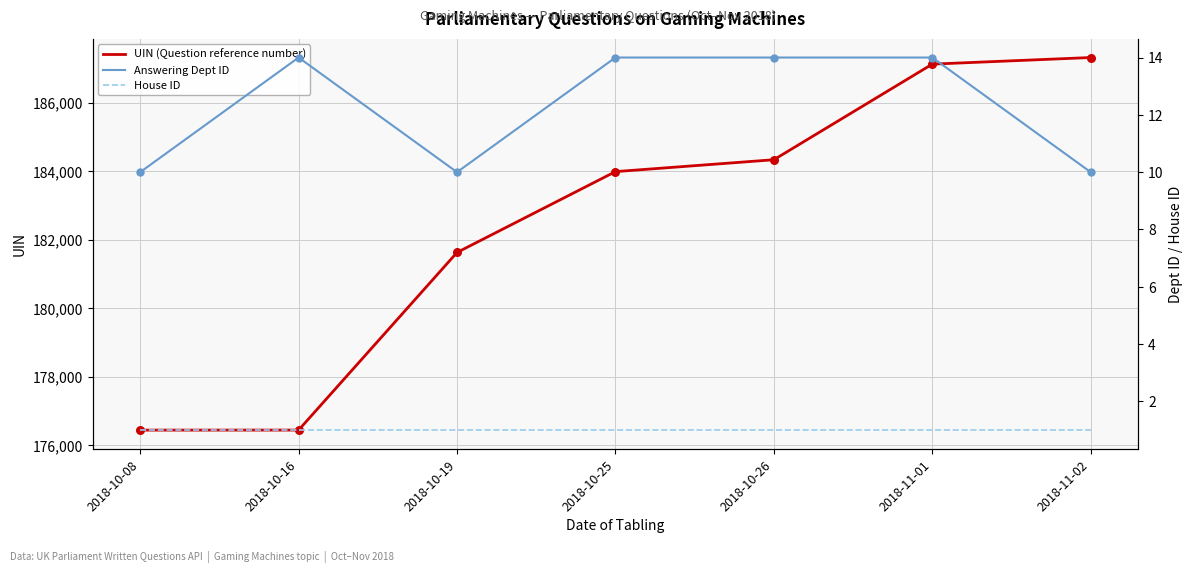

Which series reaches the maximum Y coordinate?

UIN (Question reference number)